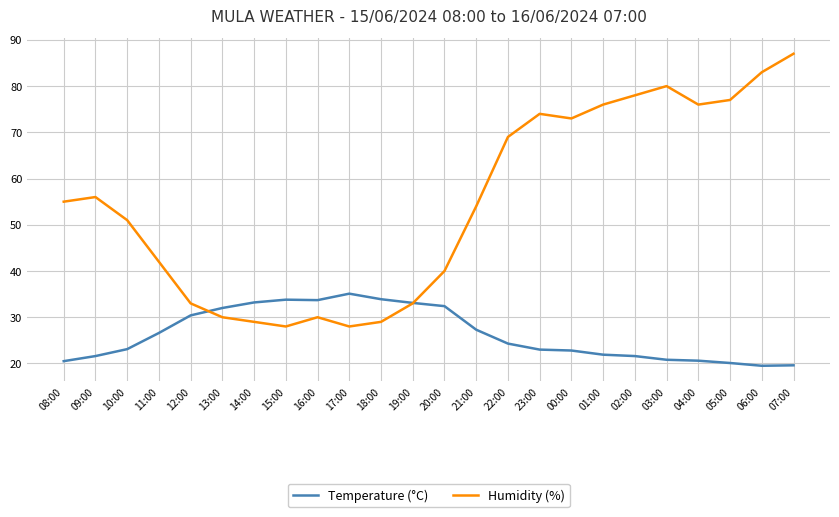

True or false: Humidity (%) has a value of 16.0 at 09:00.

False